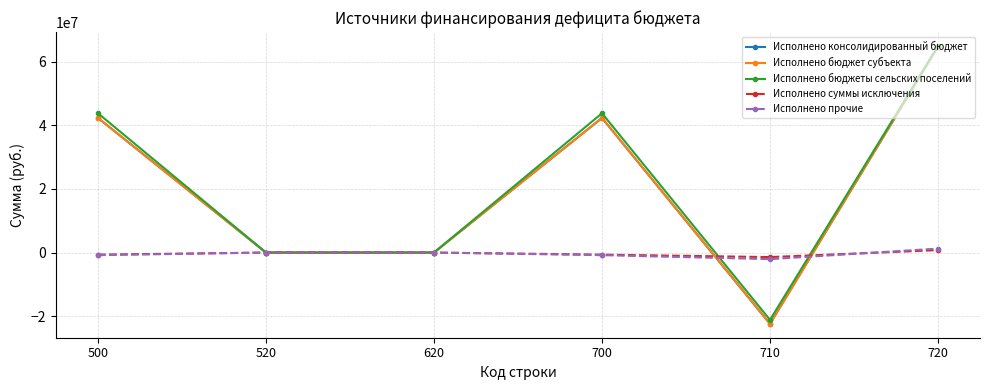

Does the chart have visible grid lines?

Yes